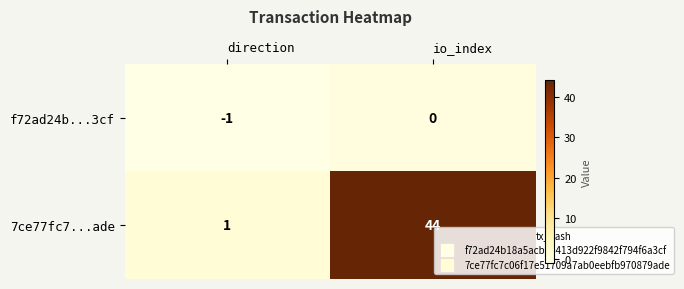

Which series has the widest spread of values?

7ce77fc7...ade